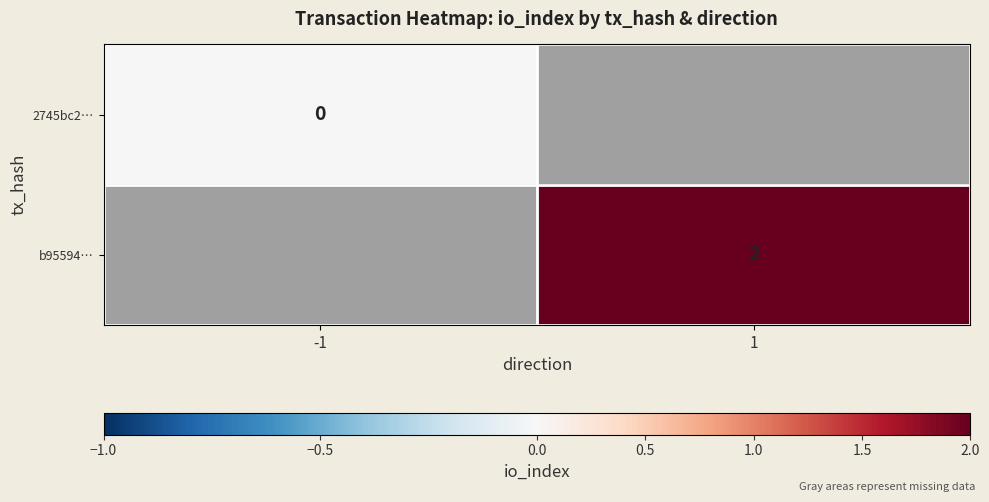

True or false: b95594… has a value of 2.0 at 1.

True